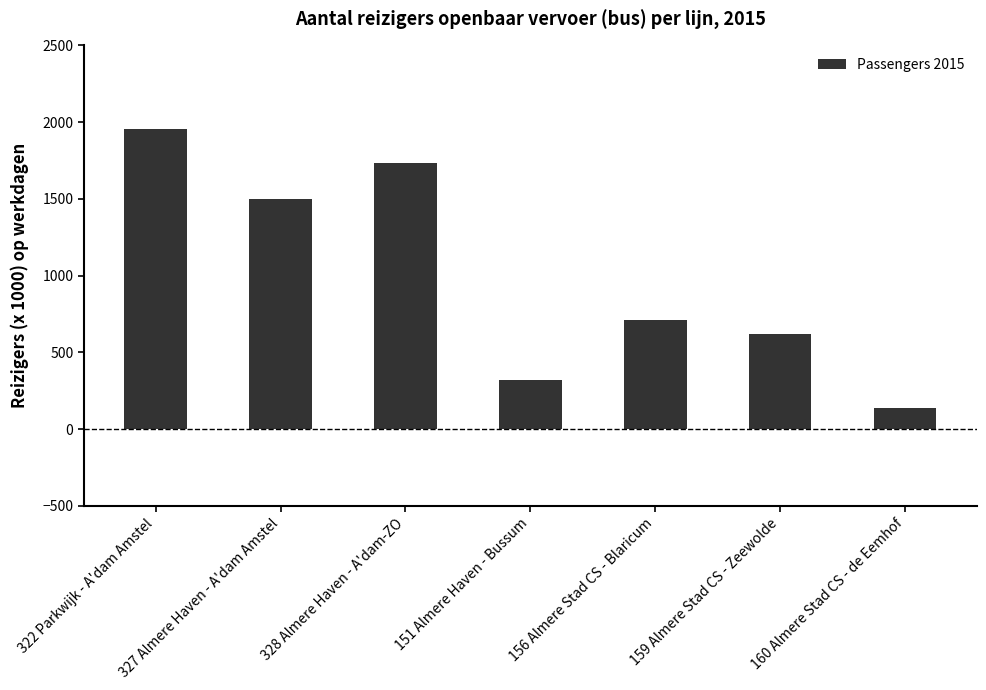

How many series are shown in this chart?

1